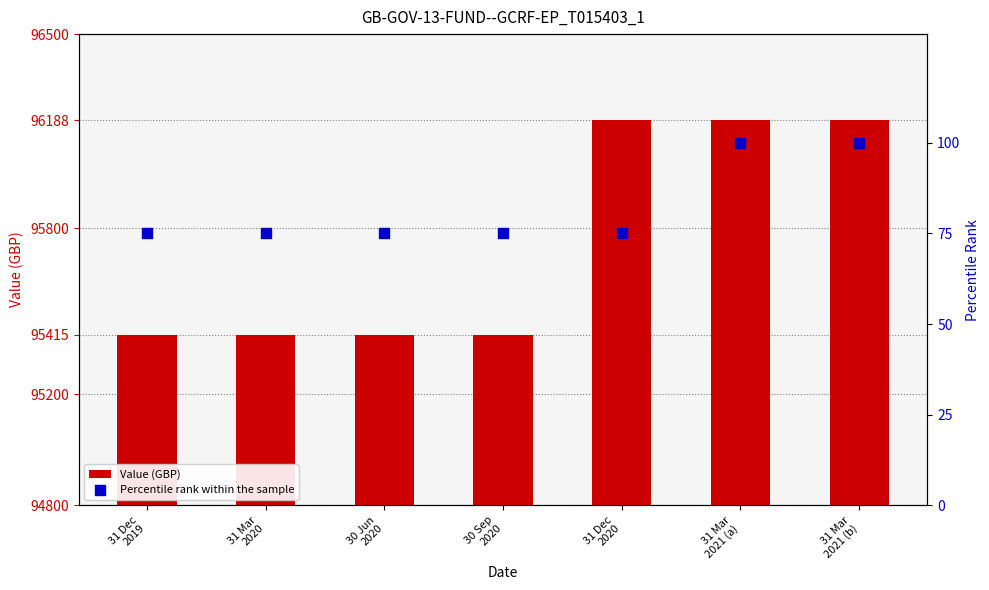

At which category is the sum across all series the highest?

31 Mar
2021 (b)